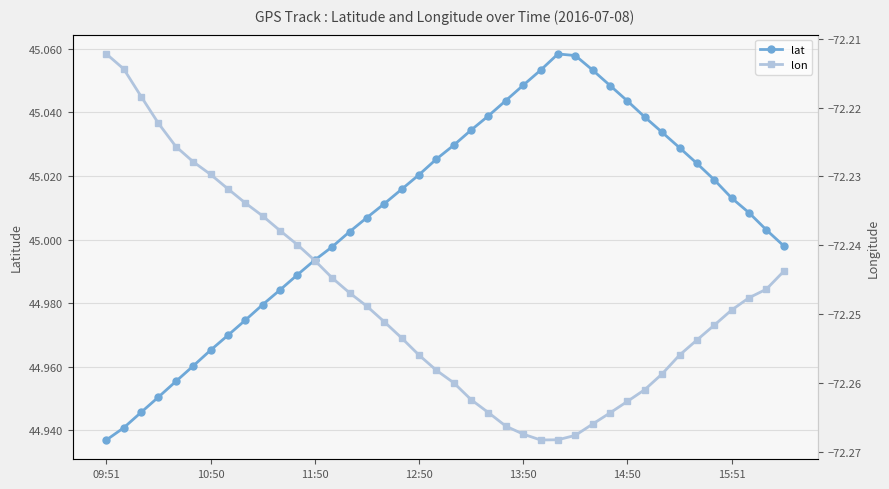

True or false: lat and lon cross at least once.

False